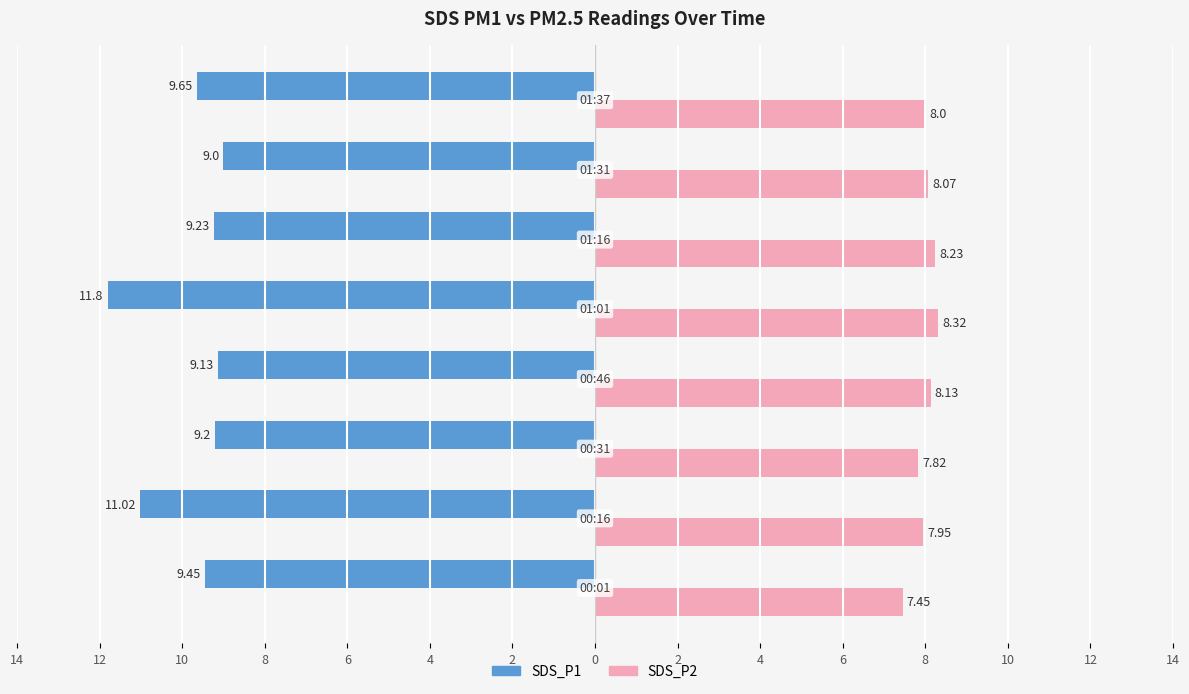

What are all the series names shown in the legend?

SDS_P1, SDS_P2